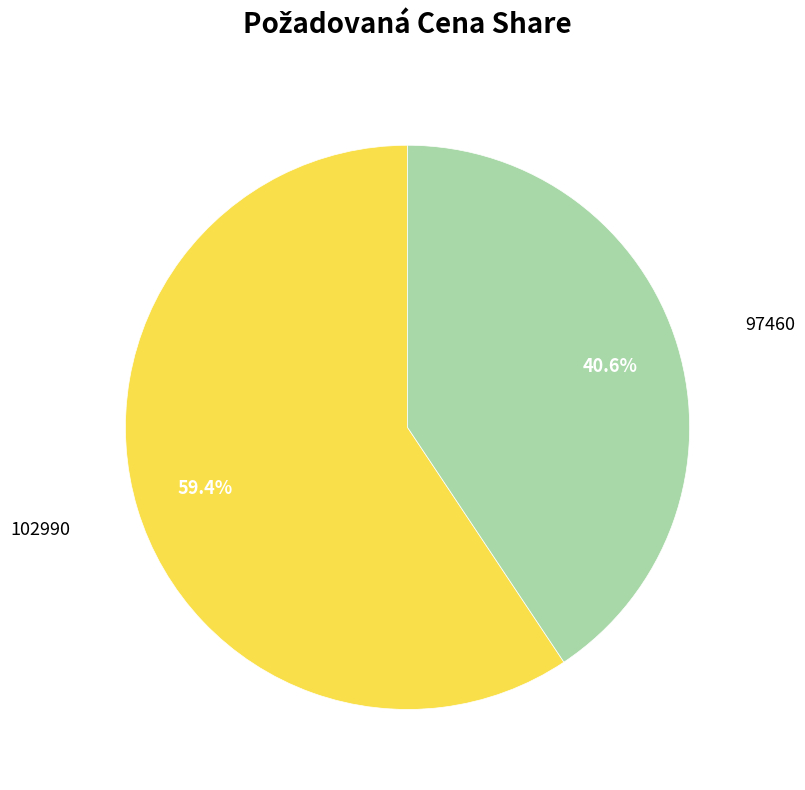

To the nearest percent, what is the average slice percentage?

50%